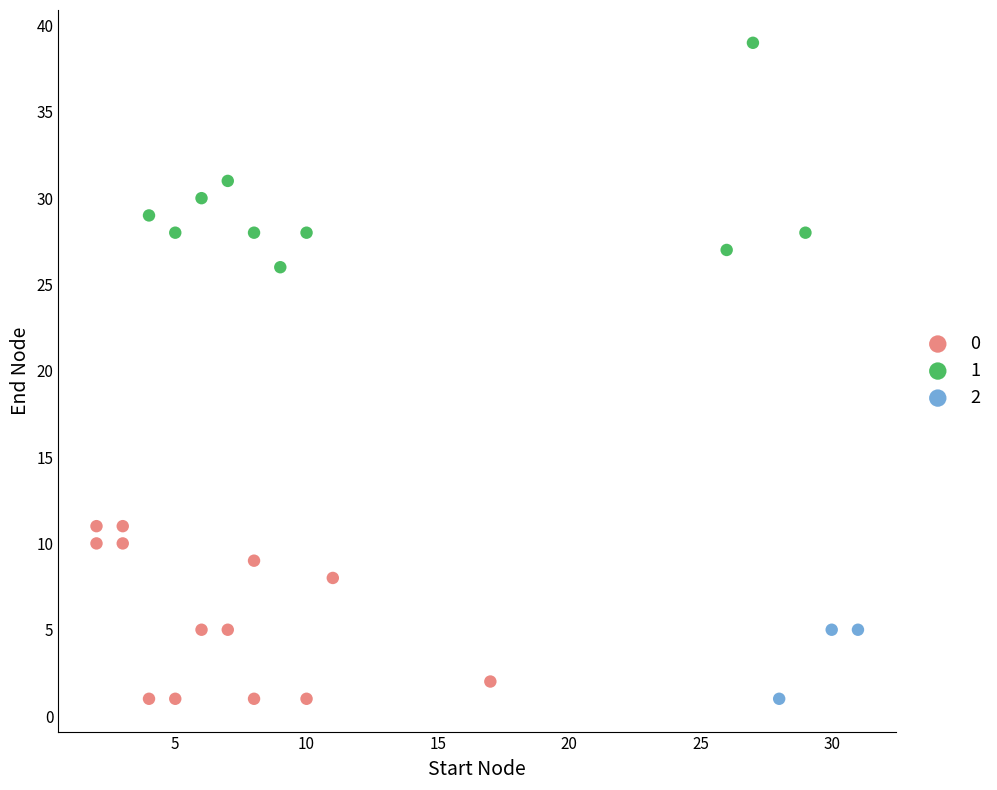

What are all the series names shown in the legend?

0, 1, 2